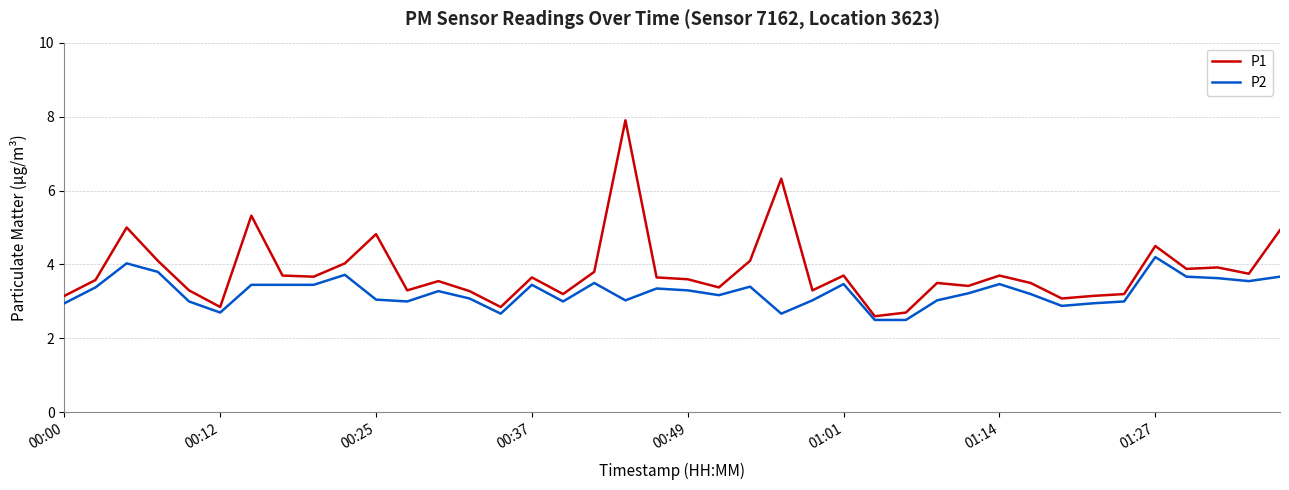

How many lines are shown in the chart?

2